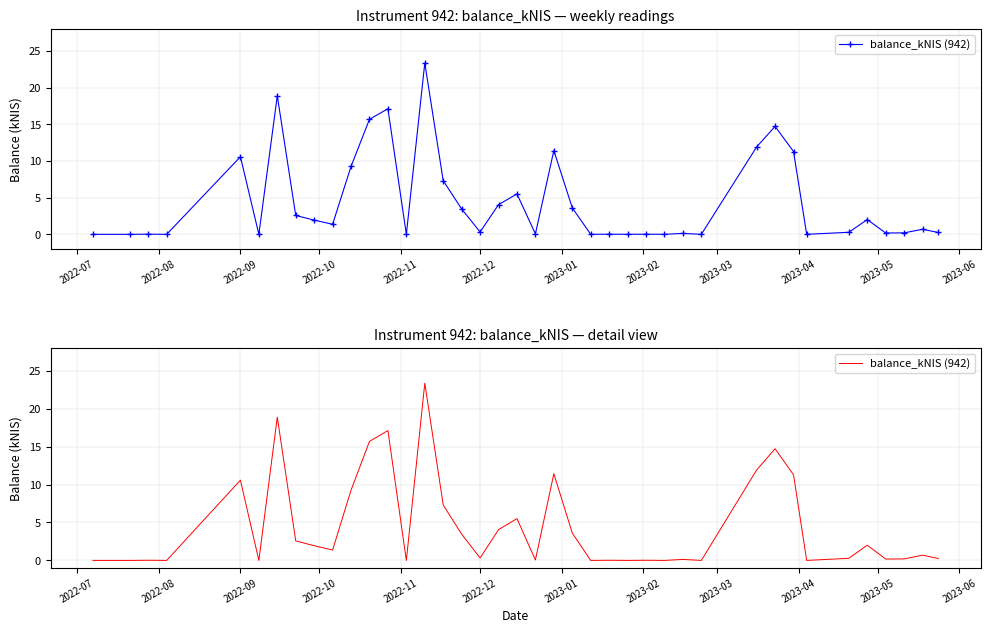

Reading left to right, extract all data points from this chart.

0.0	0.0	0.0	0.0	10.6	0.0	18.9	2.6	1.9	1.4	9.3	15.7	17.1	0.0	23.4	7.3	3.5	0.3	4.0	5.5	0.1	11.4	3.6	0.0	0.0	0.0	0.0	0.0	0.1	0.0	11.9	14.7	11.3	0.0	0.3	2.0	0.2	0.2	0.7	0.2